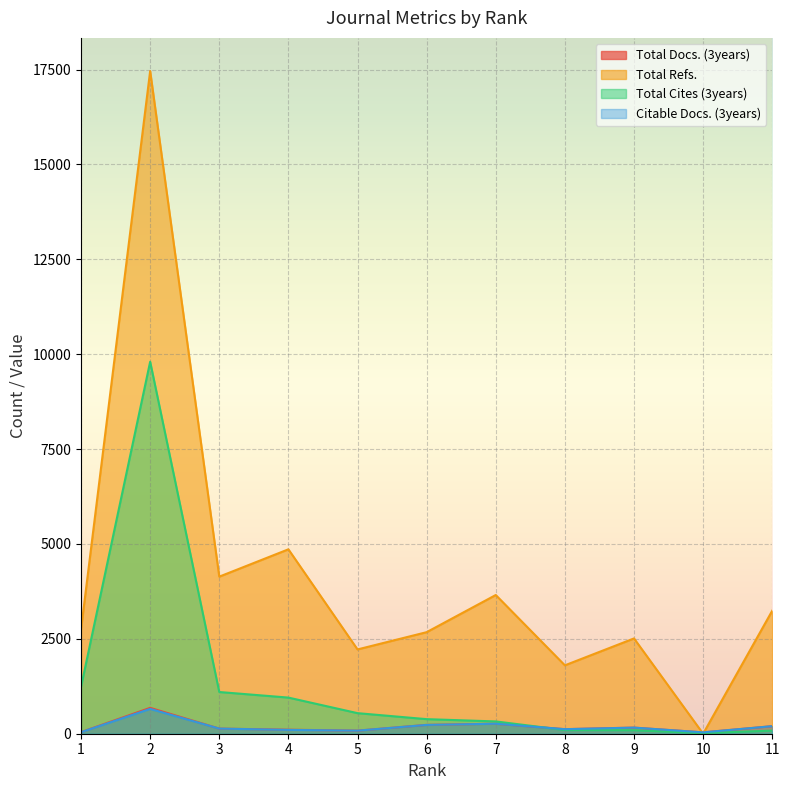

How many interior local valleys does the Citable Docs. (3years) series have?

3